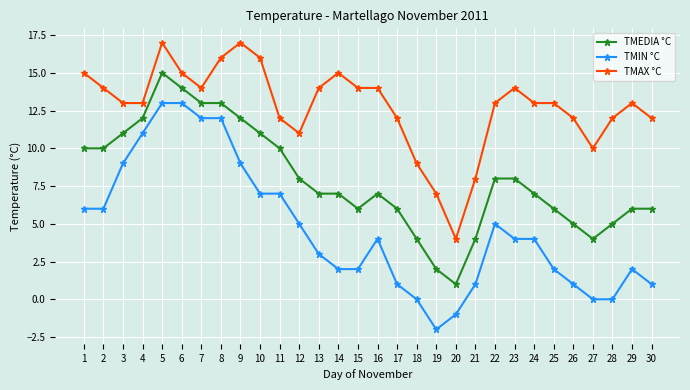

What is the difference between the TMIN °C values at 14 and 9?

7